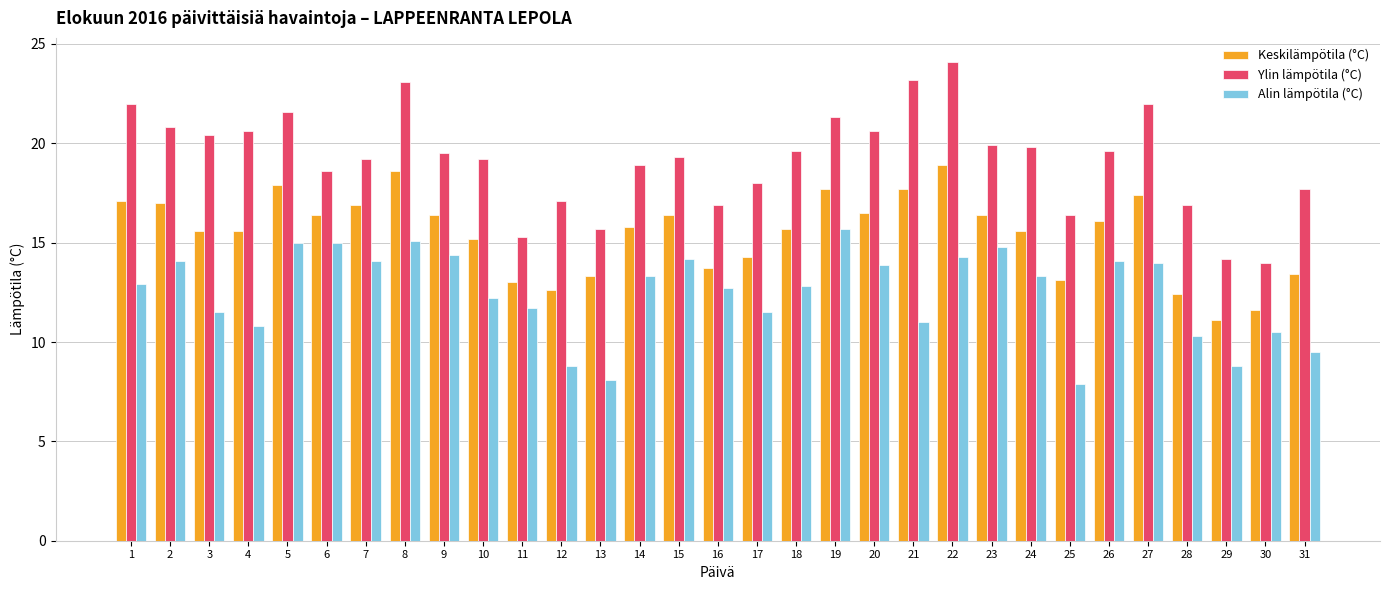

What is the total value across all series at 26?

49.8